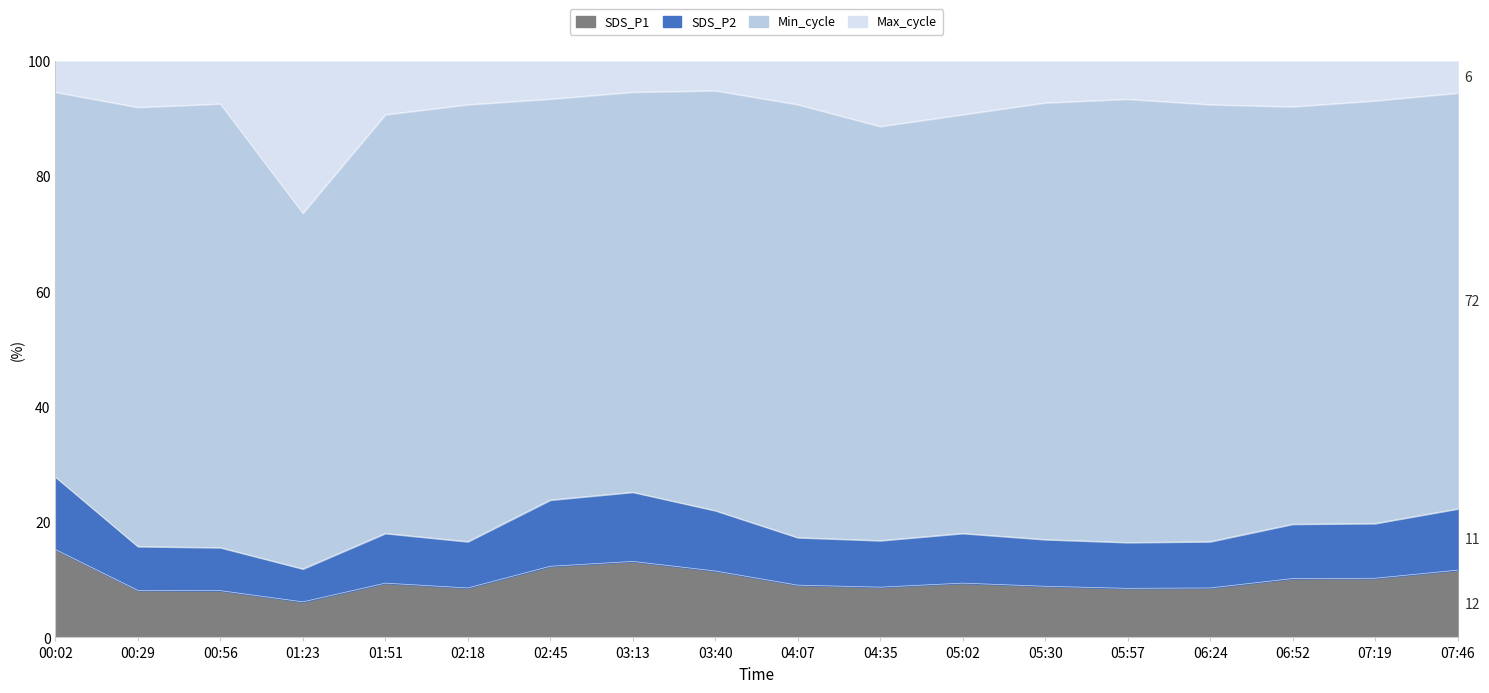

What is the total value across all series at 02:45?

100.0